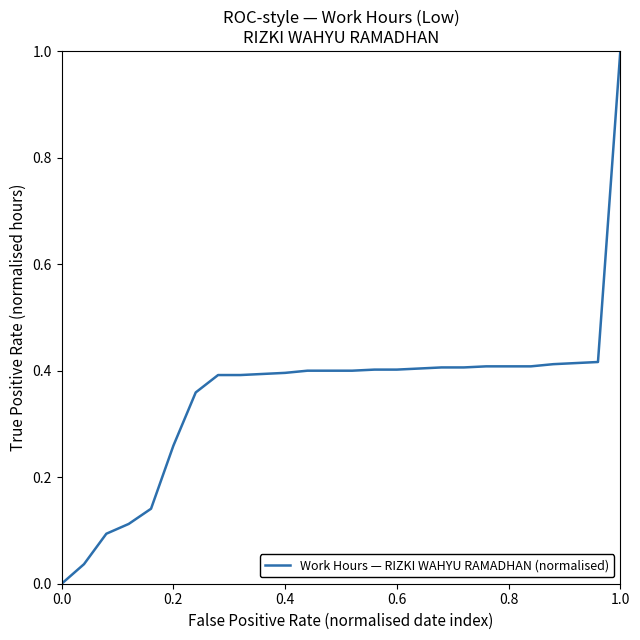

What is the greatest value displayed?

1.0